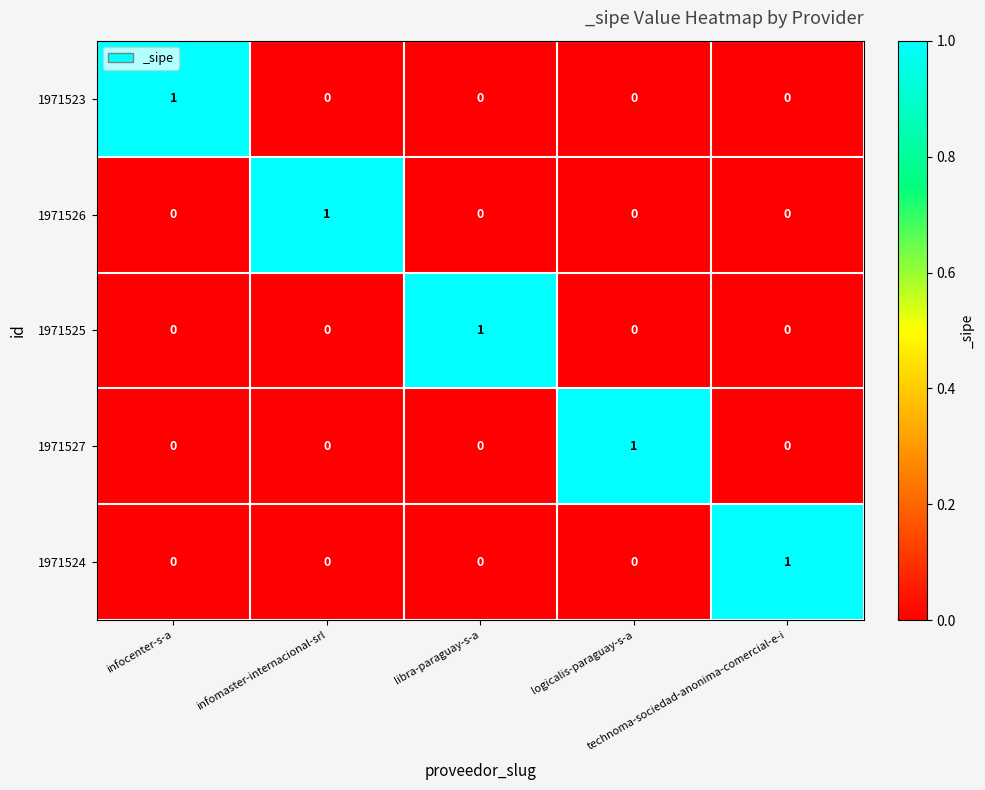

How many 1971525 values are between 0 and 1?

5